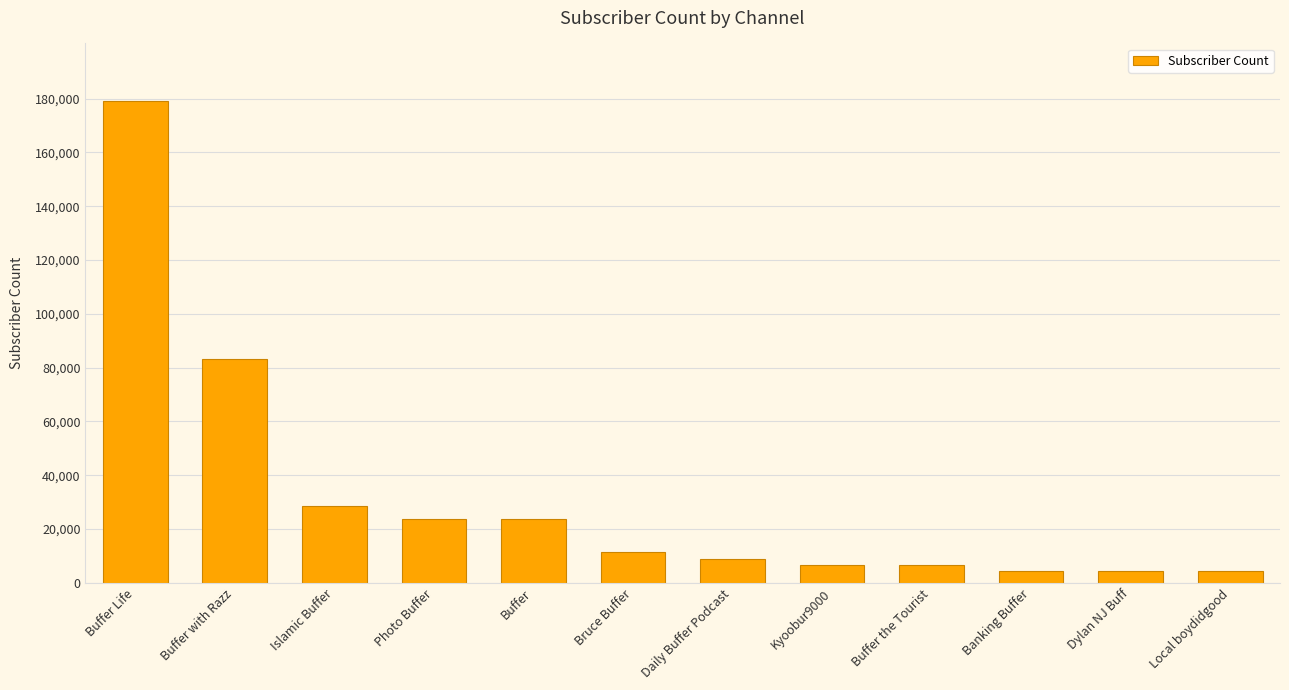

True or false: the data shows 83200 at Buffer with Razz.

True